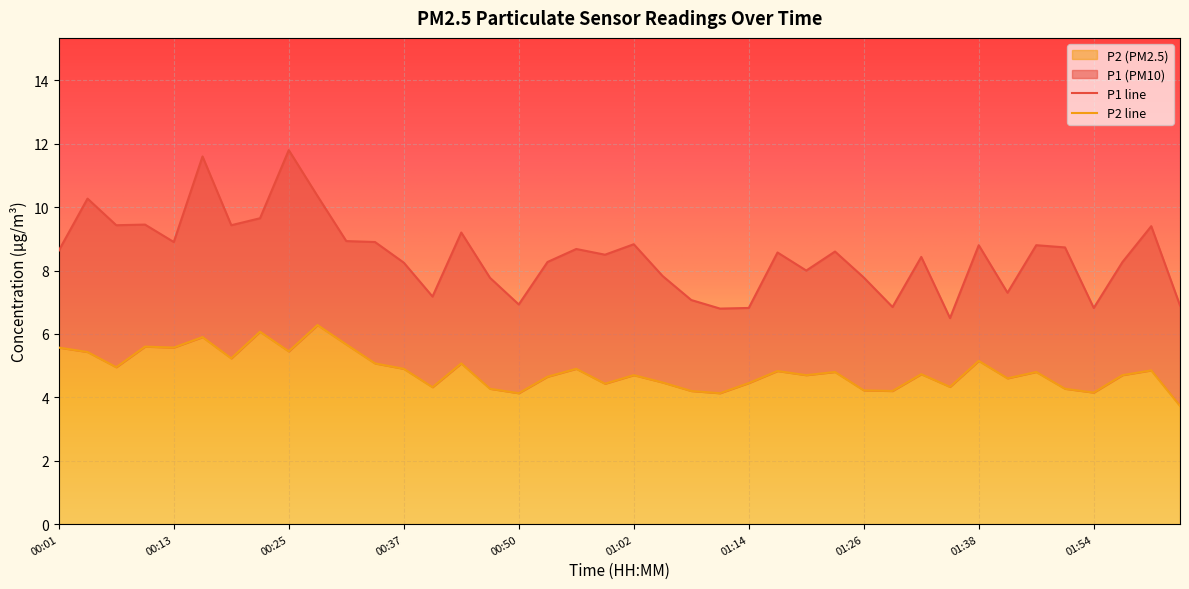

What is the difference between the maximum and minimum values in the P1 series?

5.3